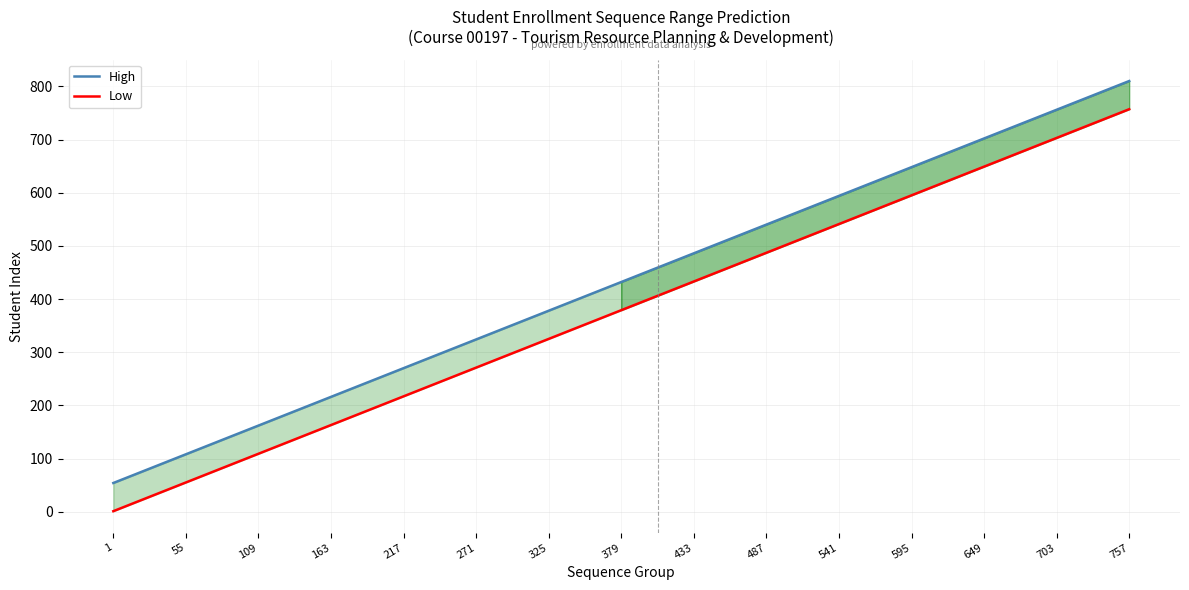

Read the High value at 217, to the nearest 100.

300